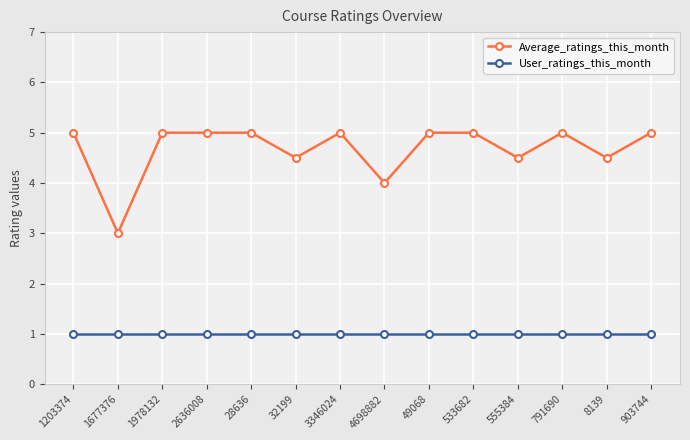

Reading left to right, extract all data points from this chart.

Average_ratings_this_month: 5.0	3.0	5.0	5.0	5.0	4.5	5.0	4.0	5.0	5.0	4.5	5.0	4.5	5.0
User_ratings_this_month: 1.0	1.0	1.0	1.0	1.0	1.0	1.0	1.0	1.0	1.0	1.0	1.0	1.0	1.0